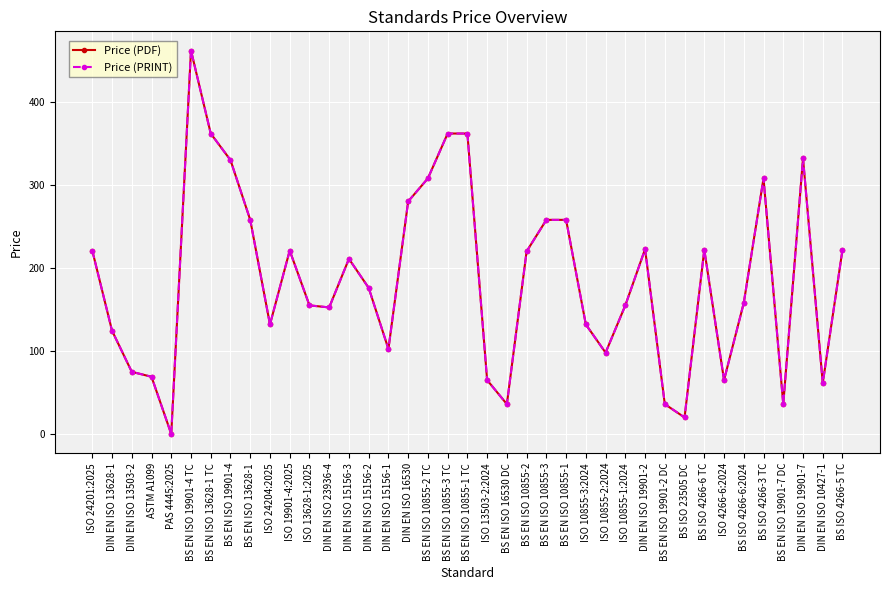

Which category has the highest value in the Price (PRINT) series?

BS EN ISO 19901-4 TC